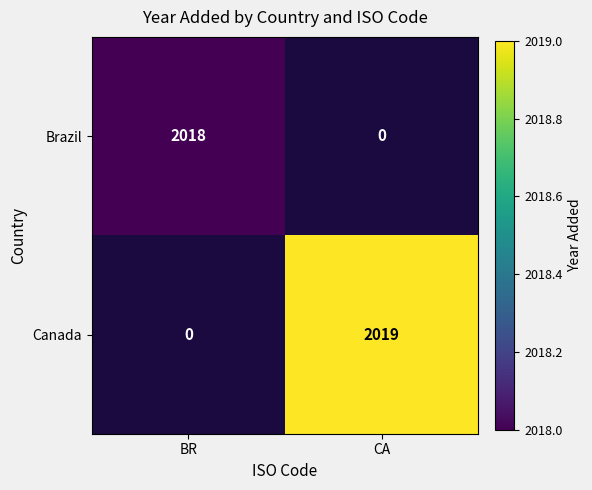

At how many categories does at least one series exceed 1421?

2